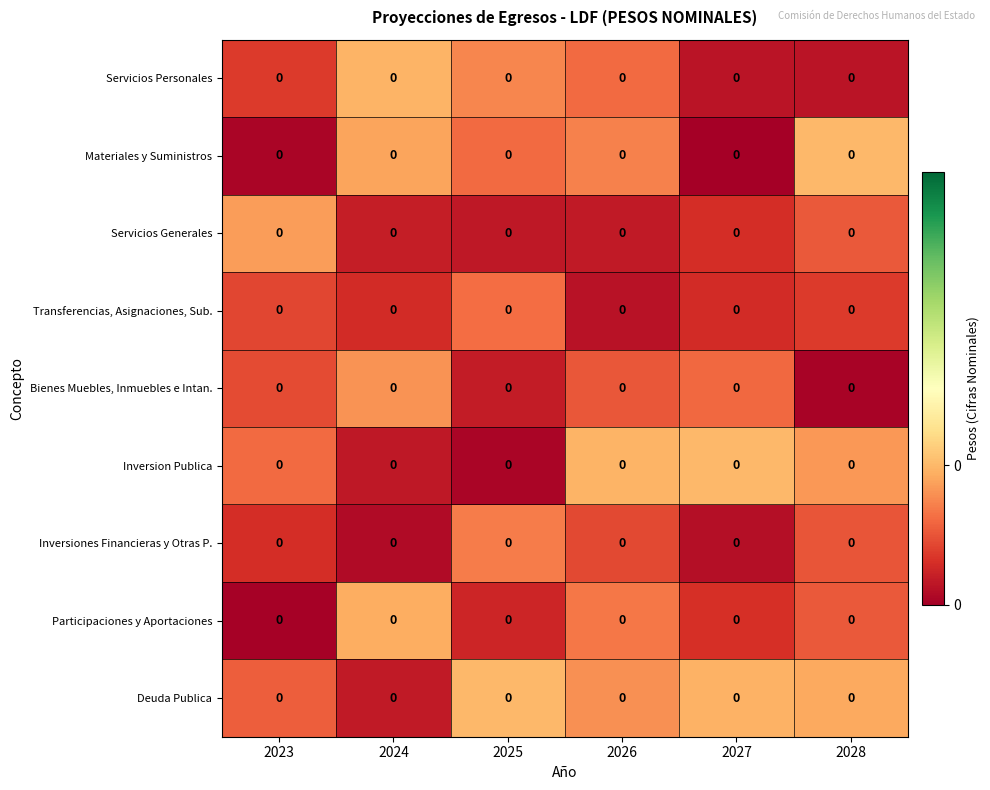

Rank the series at 2025 from highest to lowest value.

Deuda Publica, Servicios Personales, Inversiones Financieras y Otras P., Transferencias, Asignaciones, Sub., Materiales y Suministros, Participaciones y Aportaciones, Bienes Muebles, Inmuebles e Intan., Servicios Generales, Inversion Publica